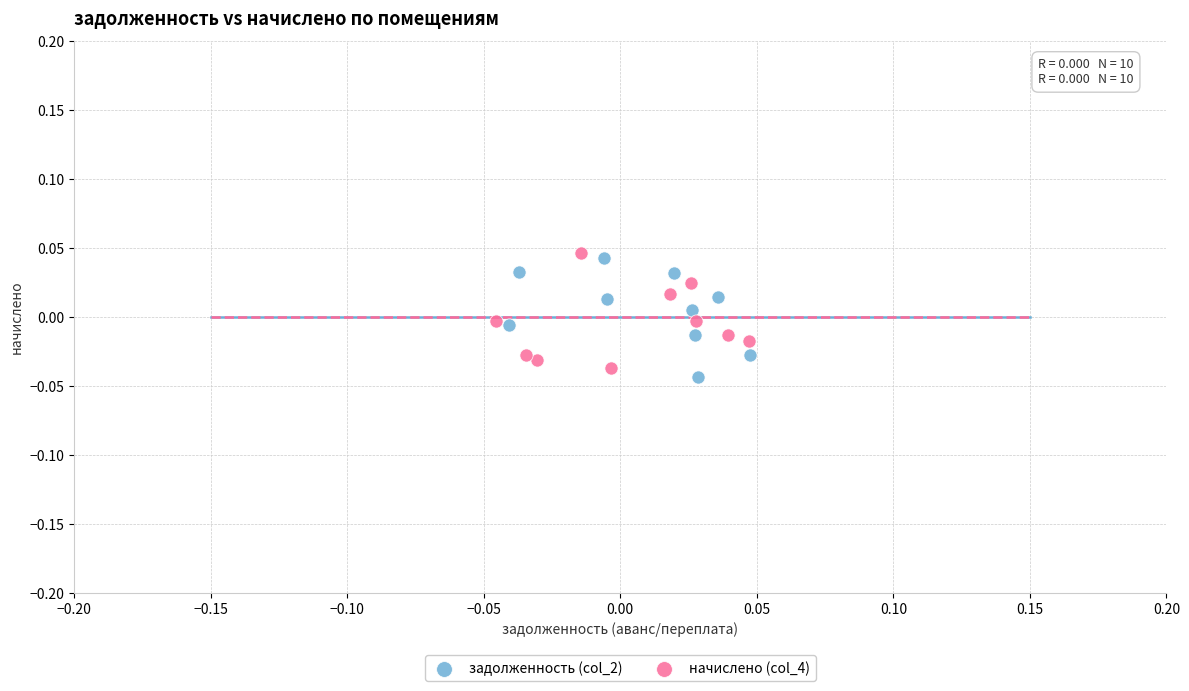

What are all the series names shown in the legend?

задолженность (col_2), начислено (col_4)